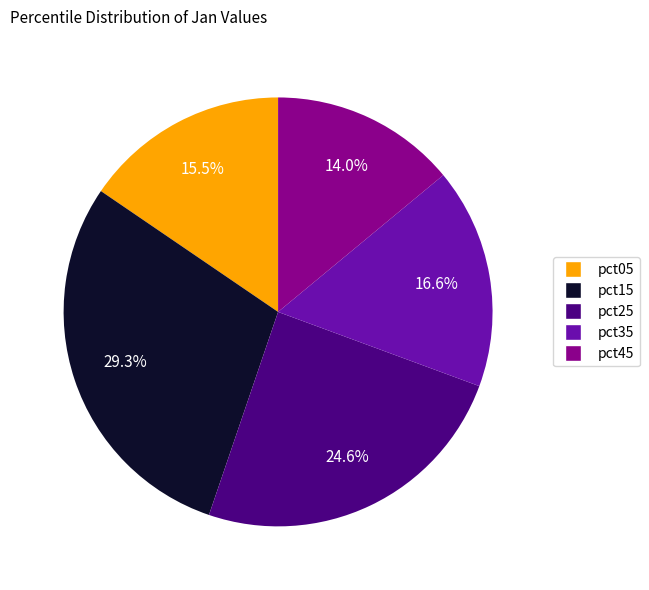

What percentage do pct45 and pct05 together represent?

29.5%